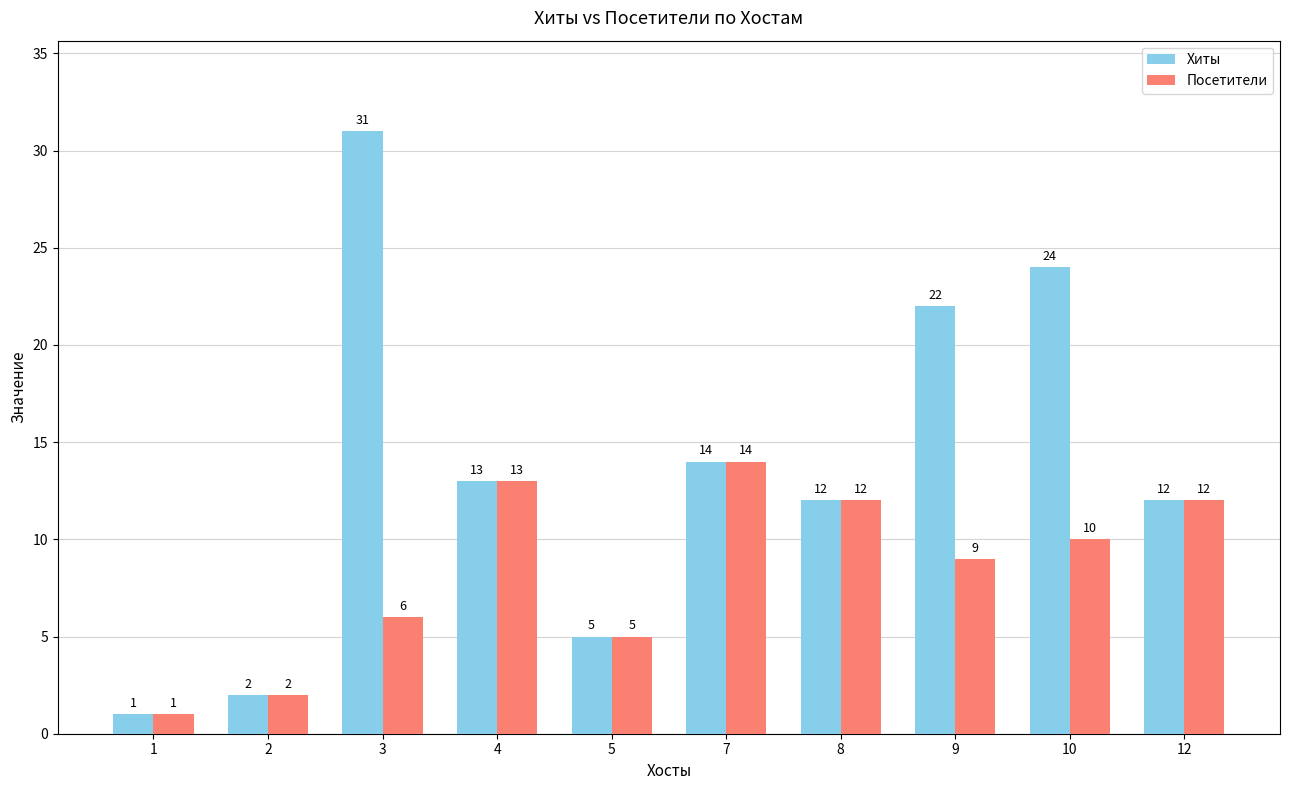

What is the value of the Посетители bar at the 4th from the left?

13